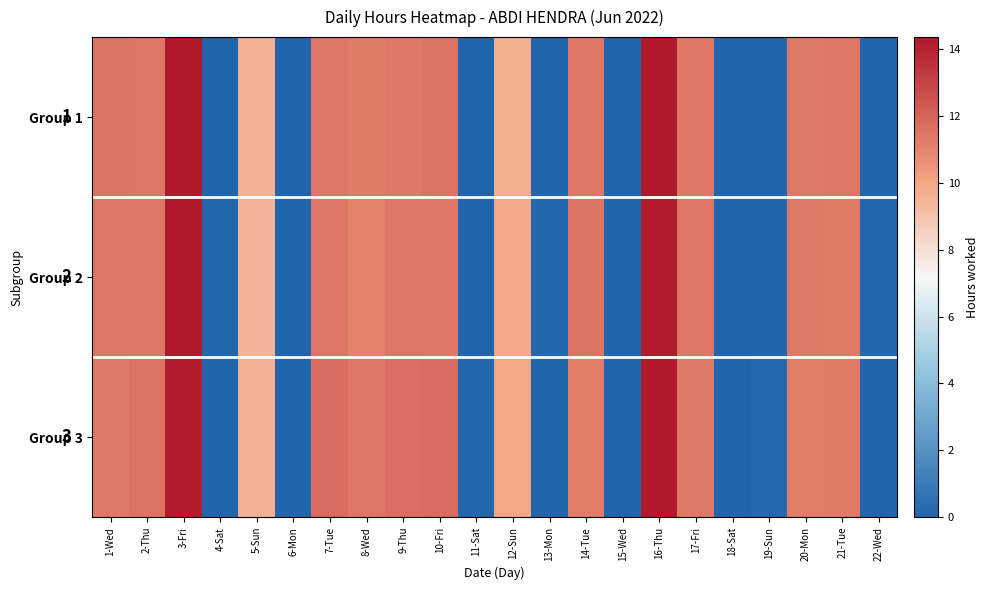

At how many categories does at least one series exceed 13?

2